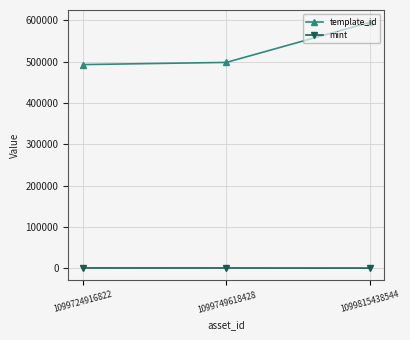

How many values in the mint series are below 256?

1